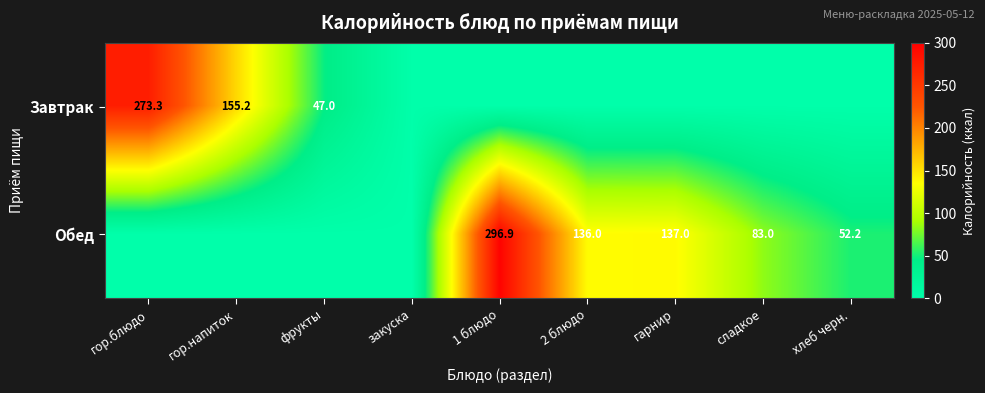

Is it true that Завтрак equals 77.5 at фрукты?

False